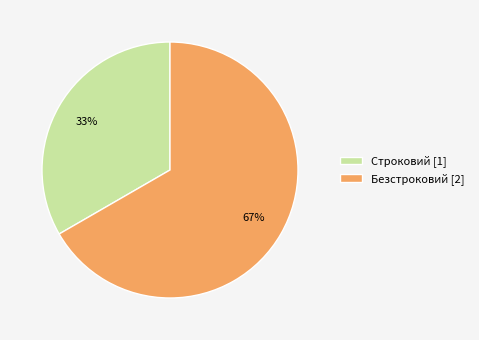

Is the sum of Строковий and Безстроковий greater than half?

Yes